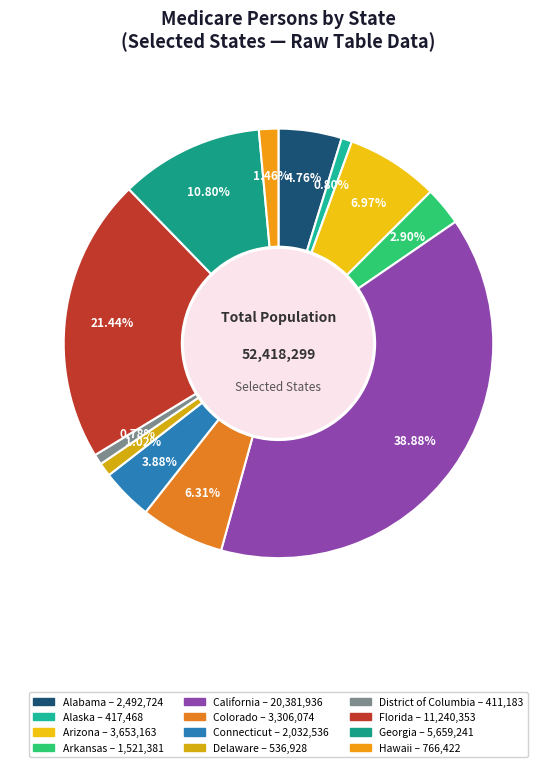

The Georgia slice represents 11% of the pie. True or false?

True